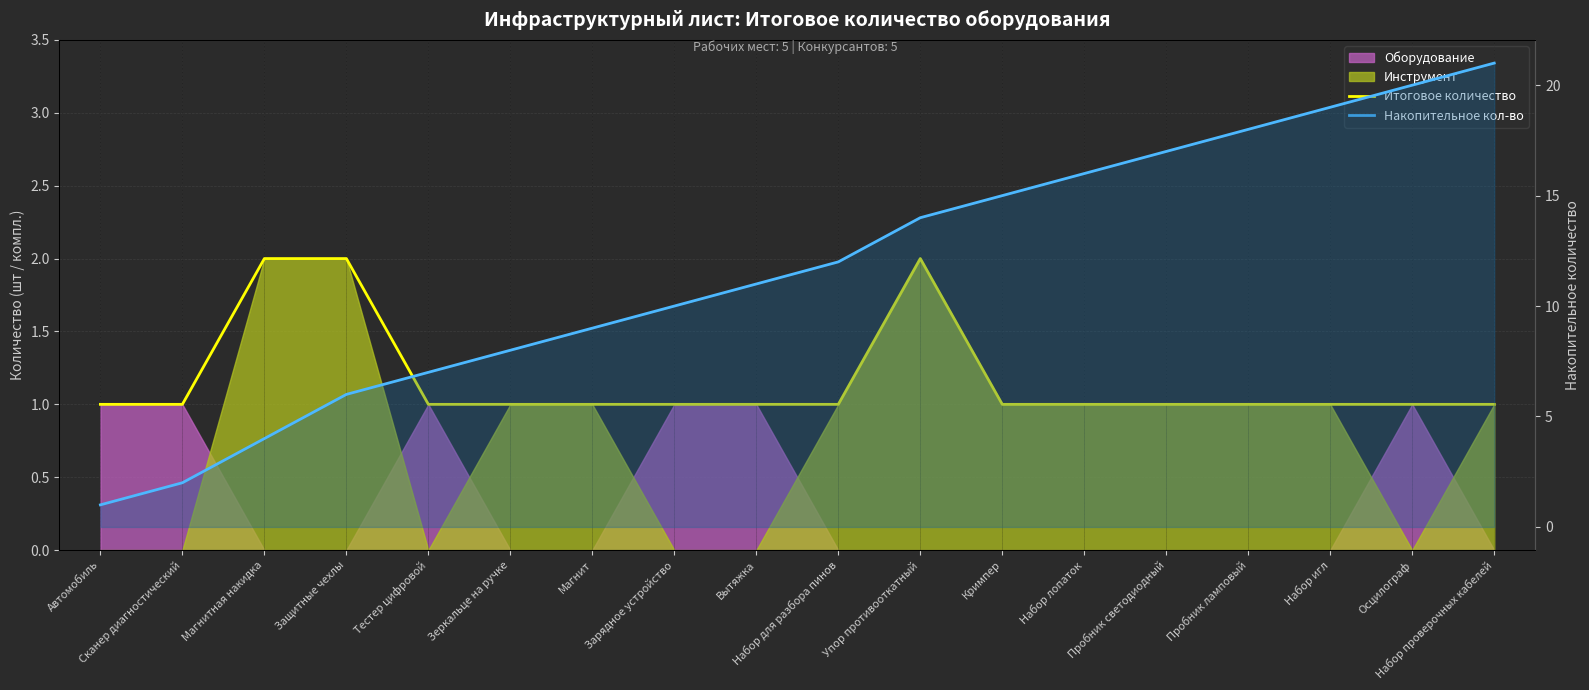

What is the total value across all series at Упор противооткатный?

16